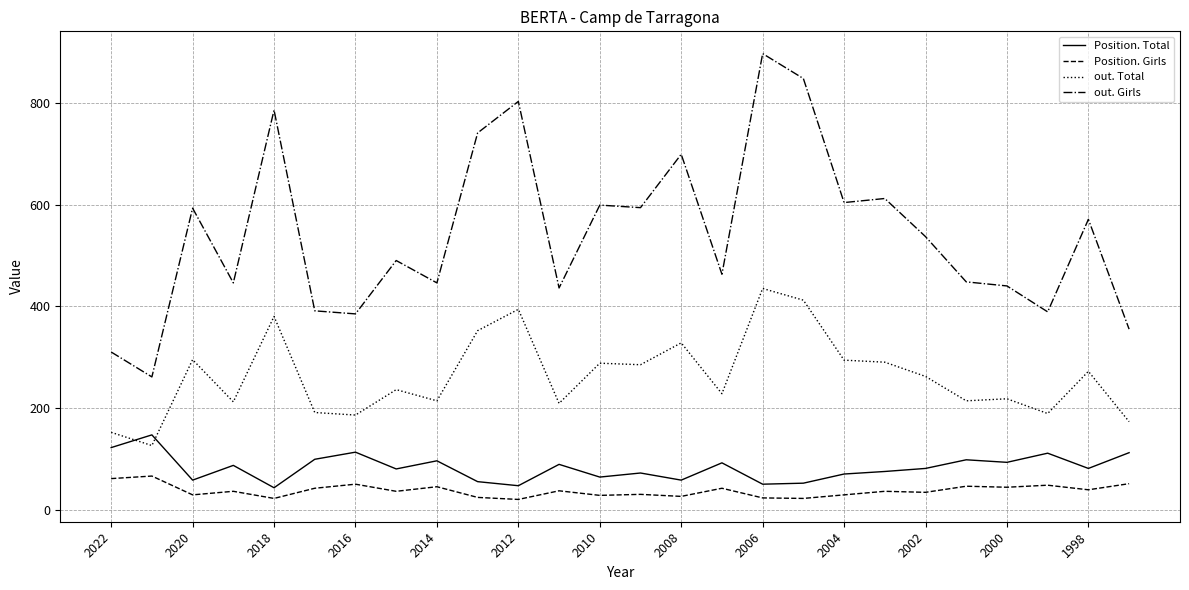

What is the difference between the maximum and minimum values in the Position. Total series?

104